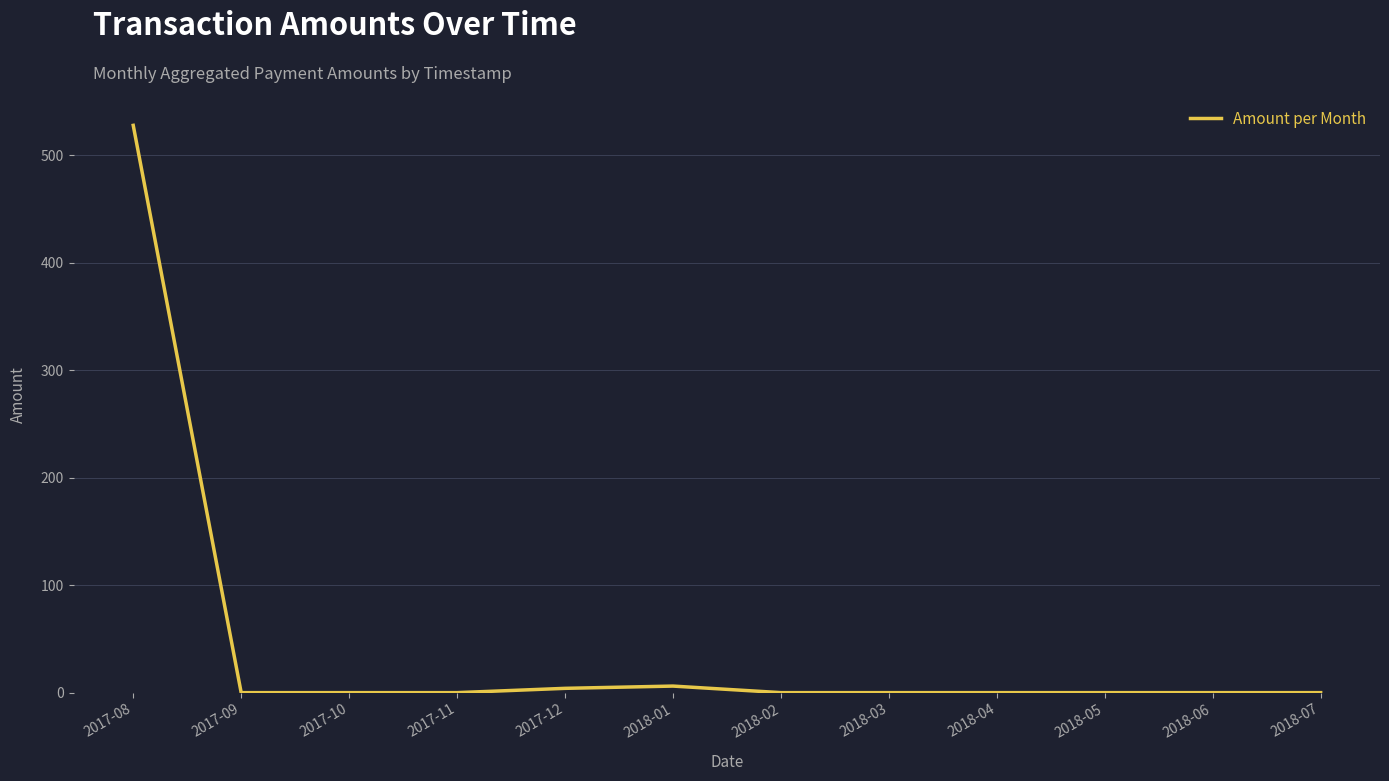

Count the number of data series in this chart.

1